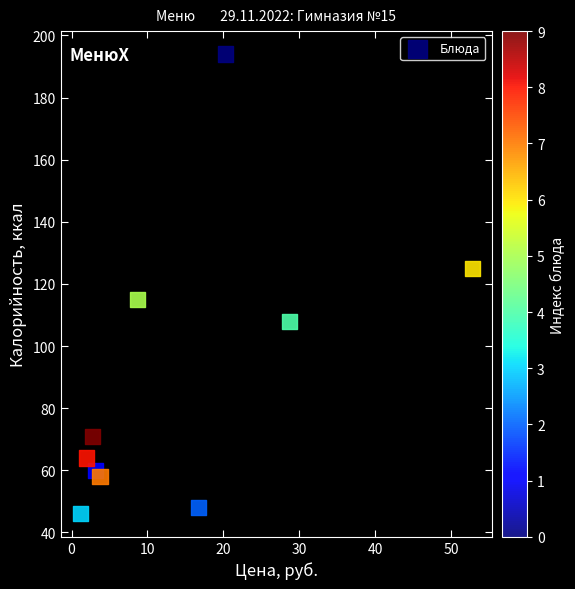

What is the average Y value?

89